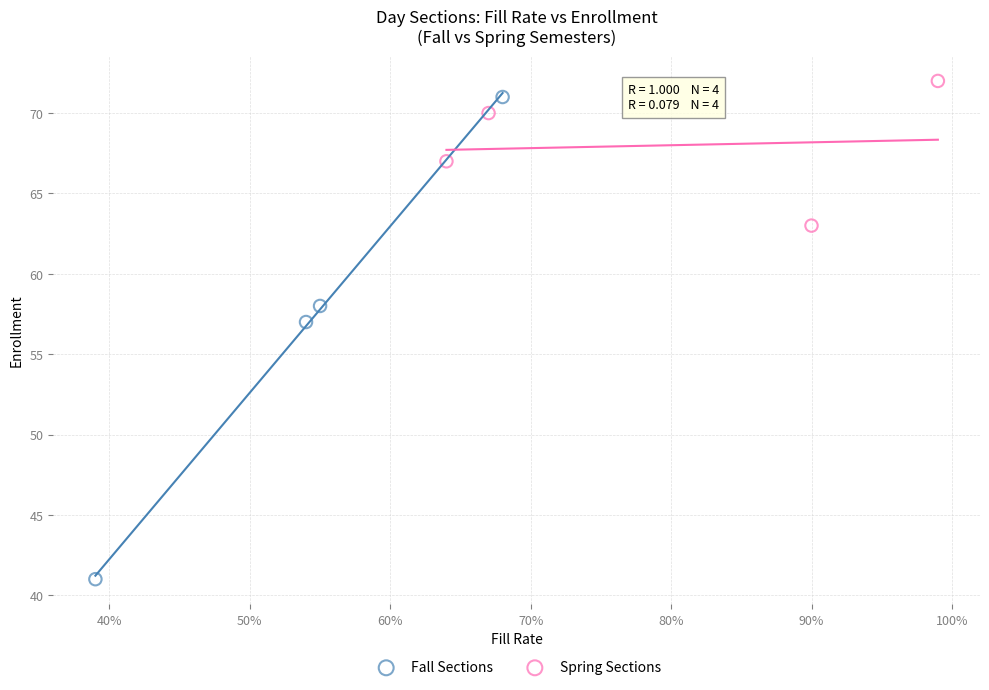

Which series has the widest spread of Y values?

Fall Sections